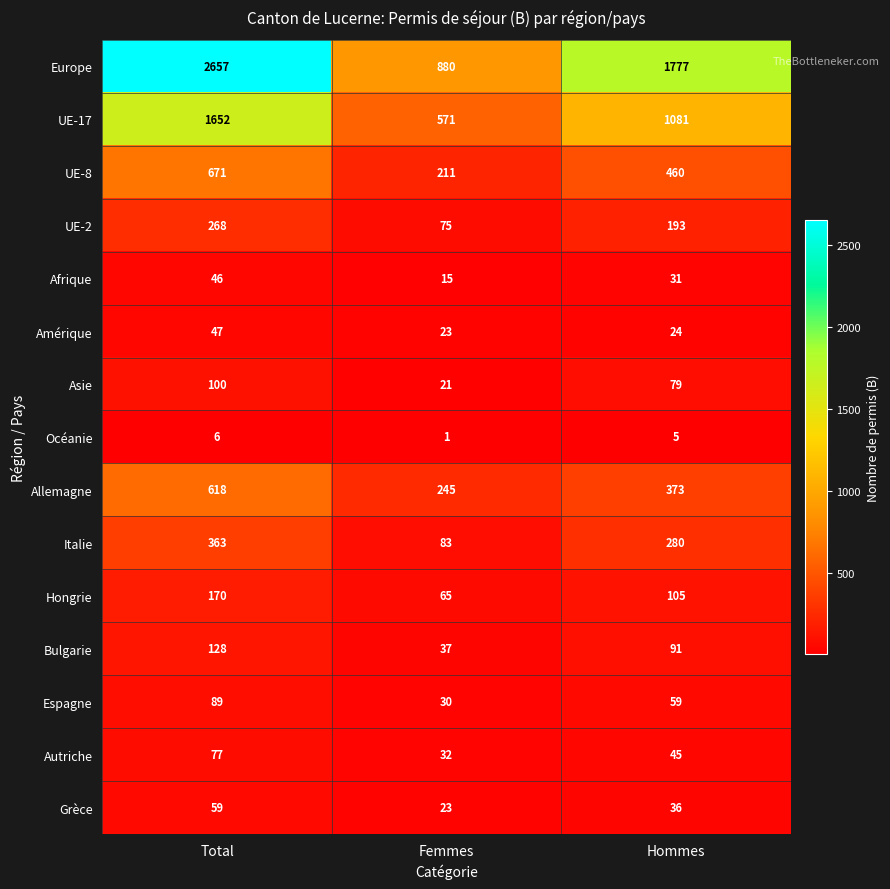

List the series in order of their peak value, lowest first.

Océanie, Afrique, Amérique, Grèce, Autriche, Espagne, Asie, Bulgarie, Hongrie, UE-2, Italie, Allemagne, UE-8, UE-17, Europe